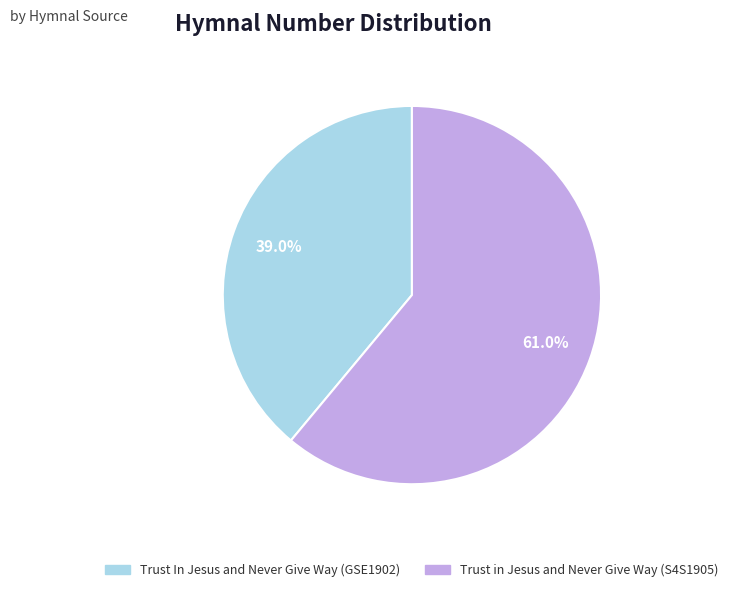

Is it true that Trust in Jesus and Never Give Way (S4S1905) is 72% of the pie?

False